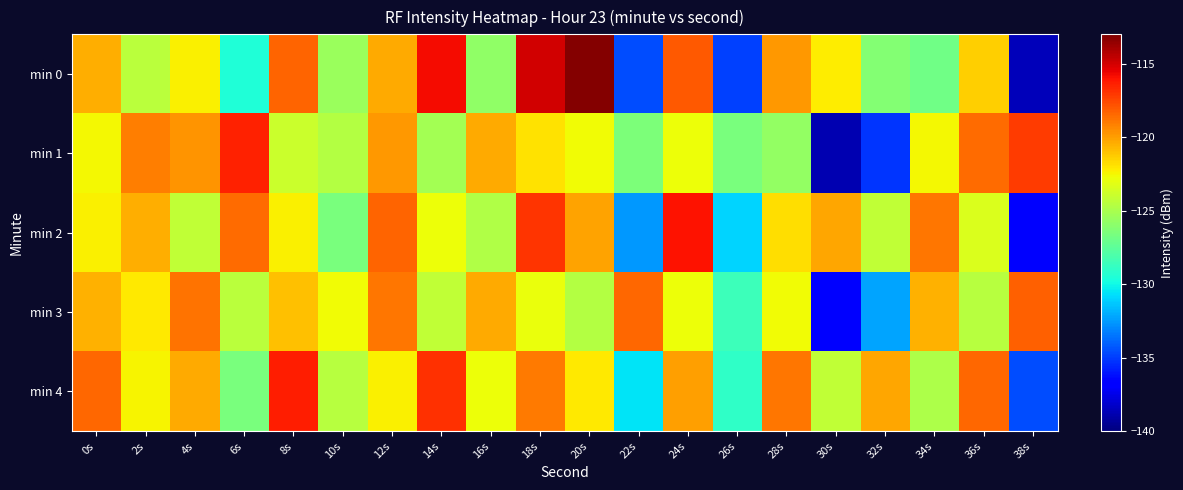

Between 22s and 38s, which is larger?

22s